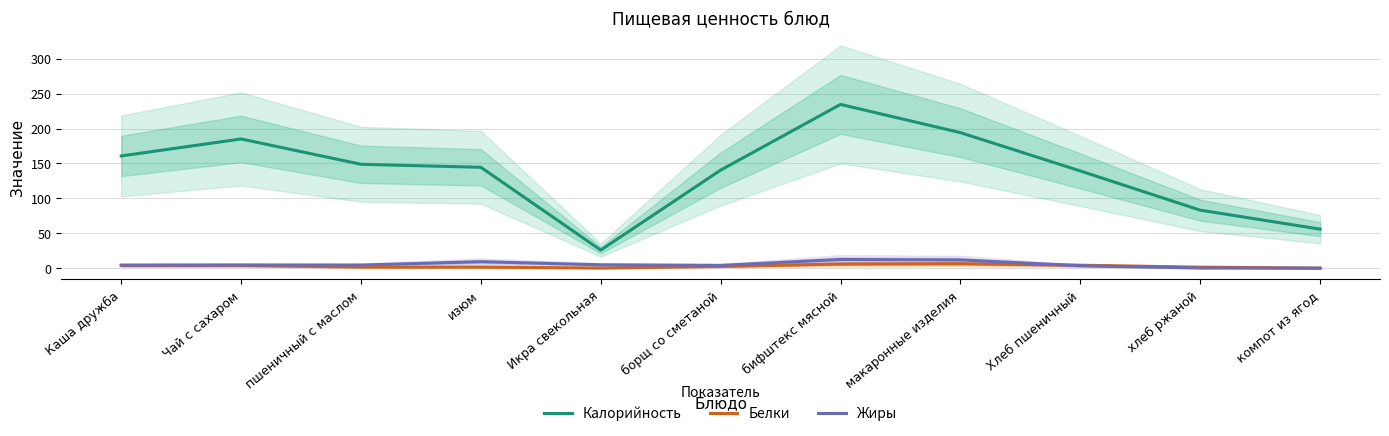

What is the value of the Калорийность point at the 11th from the left?

56.0